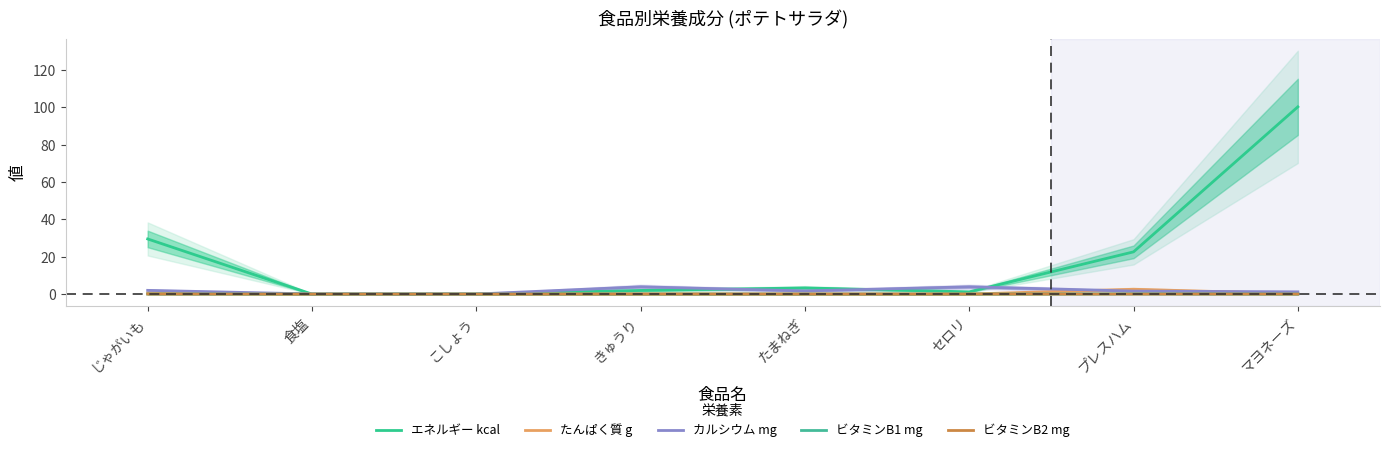

At which category is the sum across all series the highest?

マヨネーズ